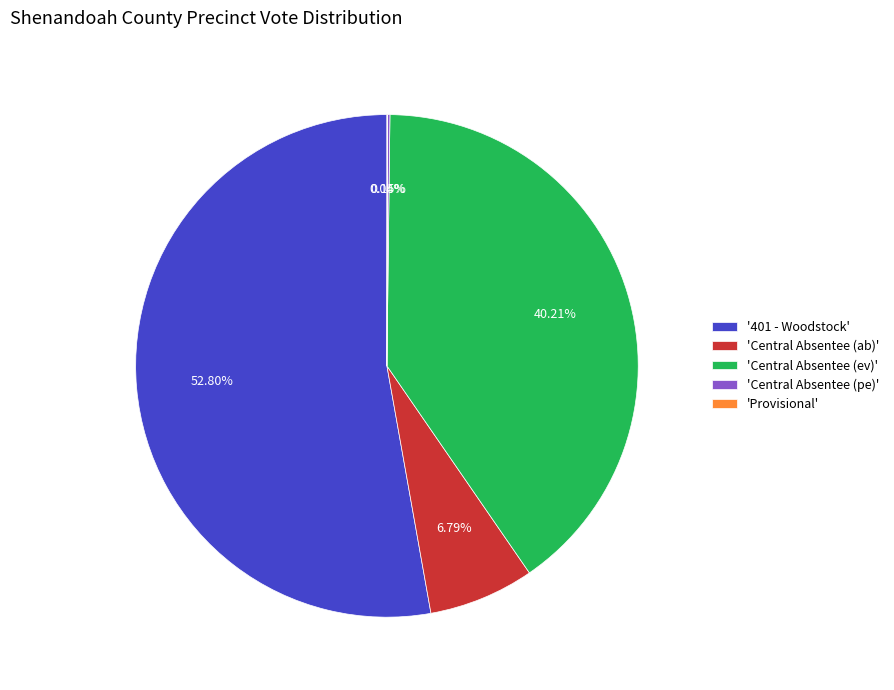

Which has a higher value, 'Central Absentee (ev)' or '401 - Woodstock'?

'401 - Woodstock'